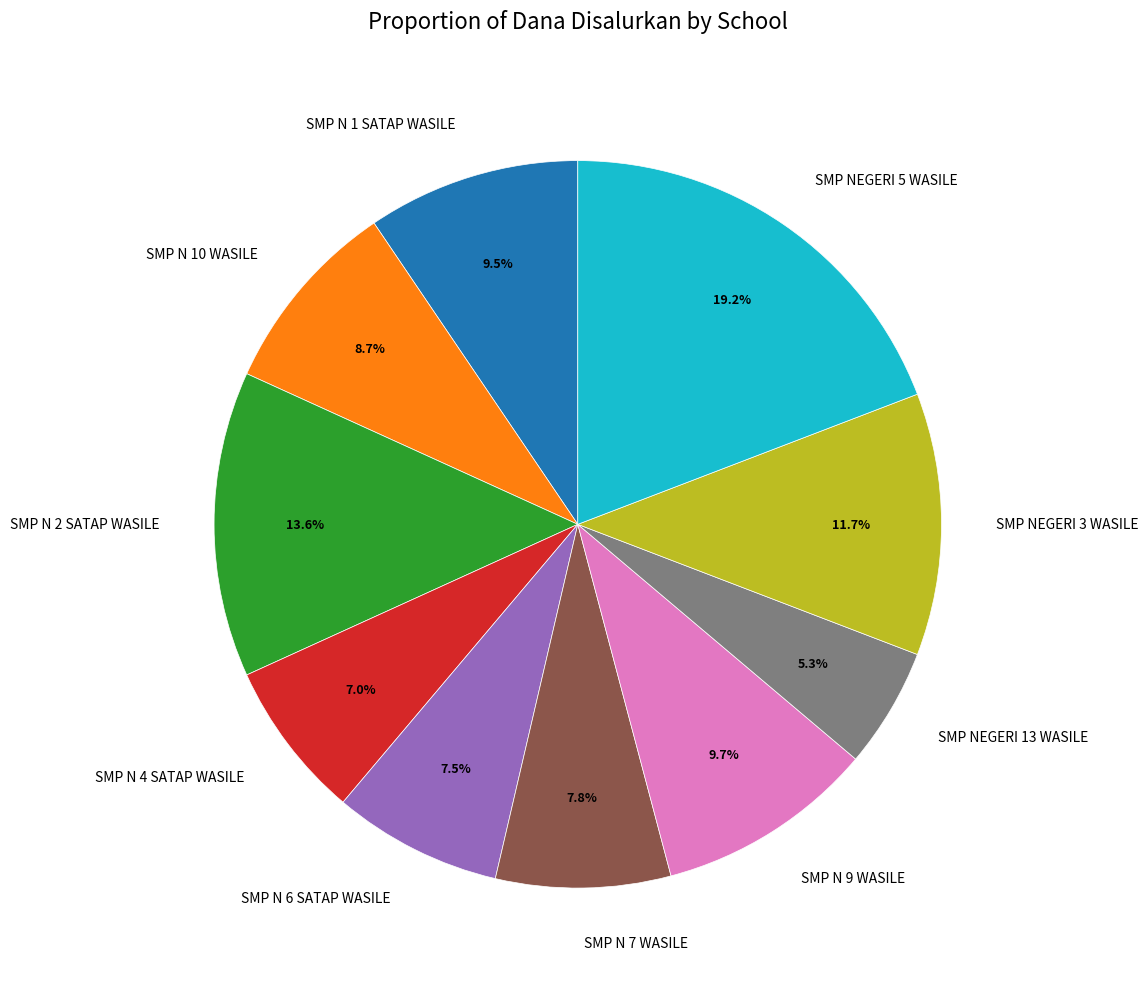

What is the largest slice in the pie chart?

SMP NEGERI 5 WASILE